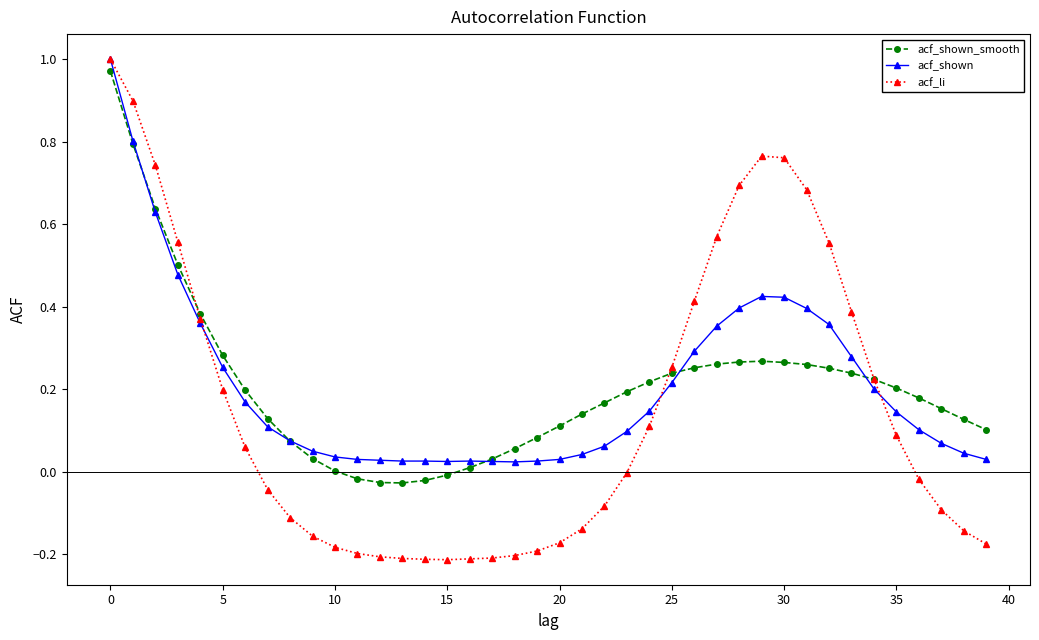

True or false: acf_shown_smooth has more than 0 points higher than both neighbors.

True